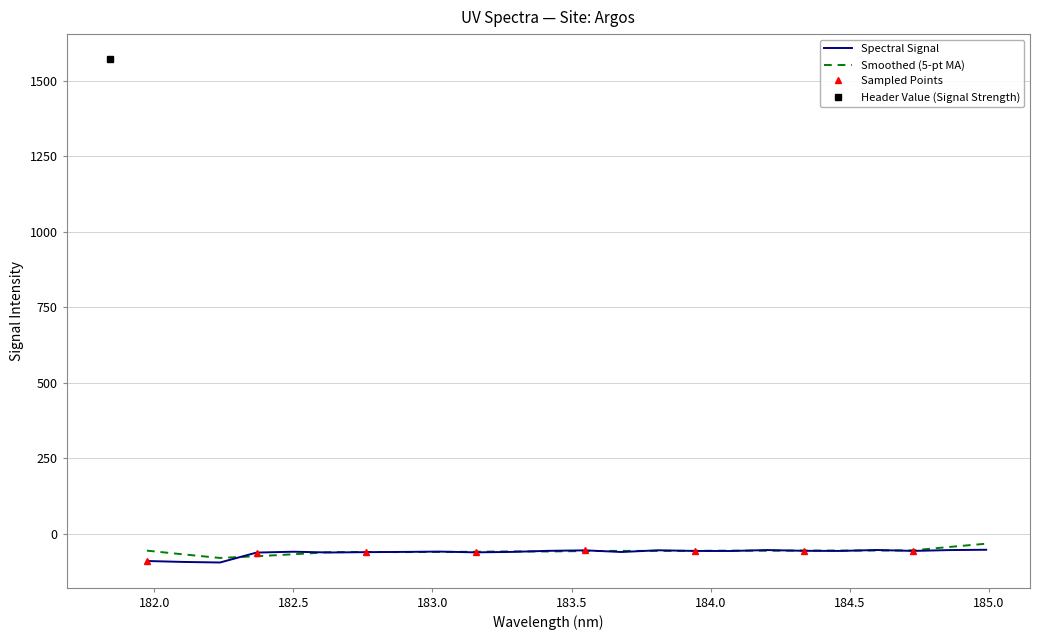

Which has a higher value, 183.2863821962 or 181.8418?

181.8418